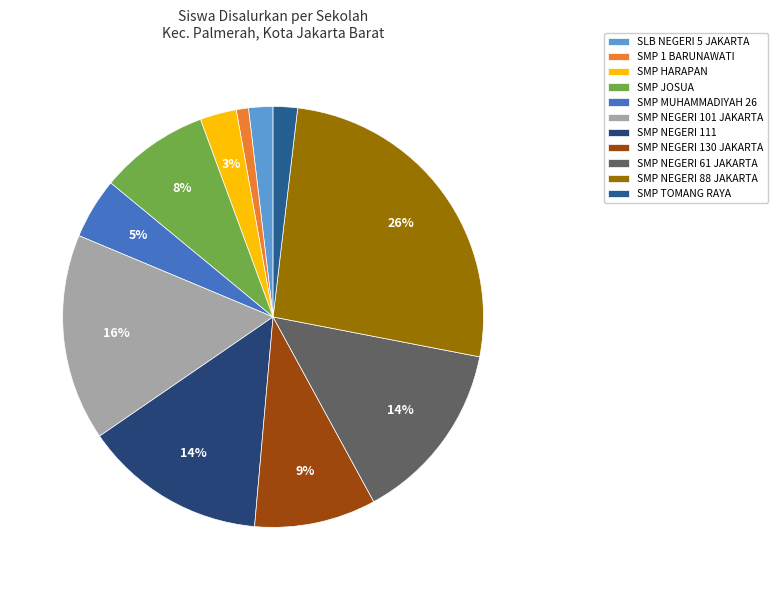

Is SMP NEGERI 88 JAKARTA the majority of the pie?

No